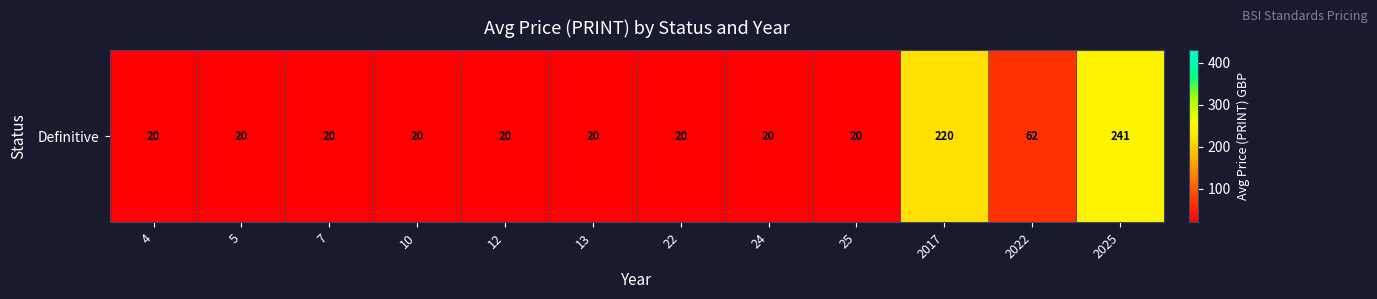

What is the minimum value shown in the chart?

20.0